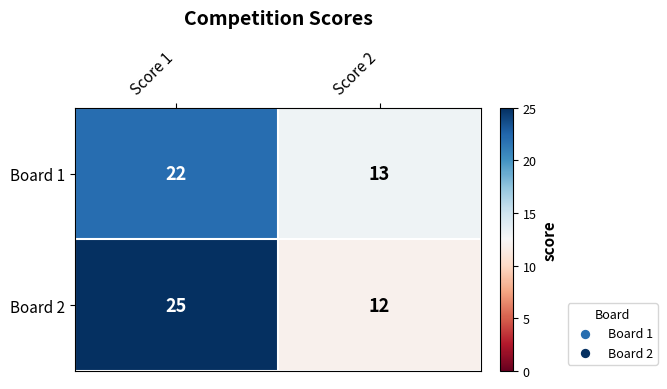

The Board 2 series shows 20 at Score 2. True or false?

False